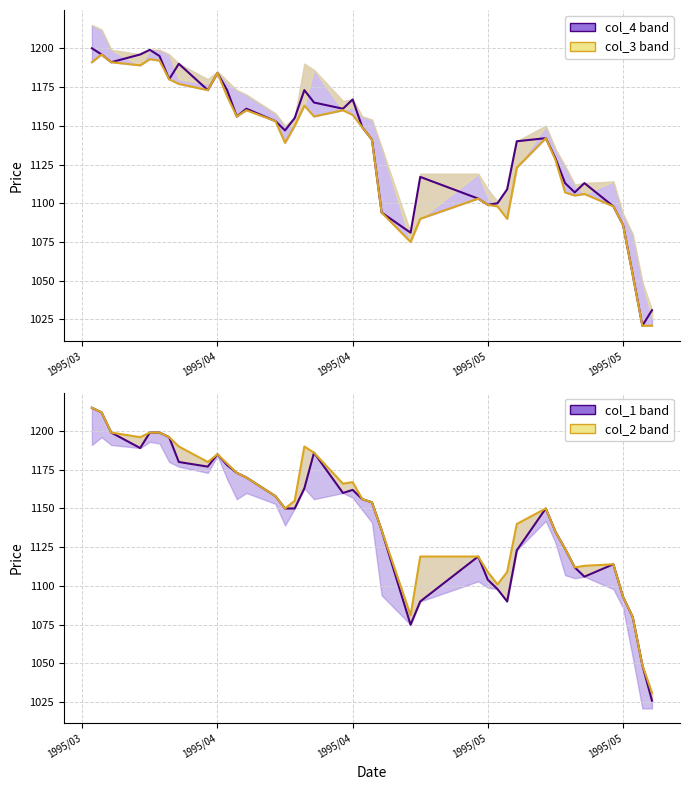

Count the number of data series in this chart.

4